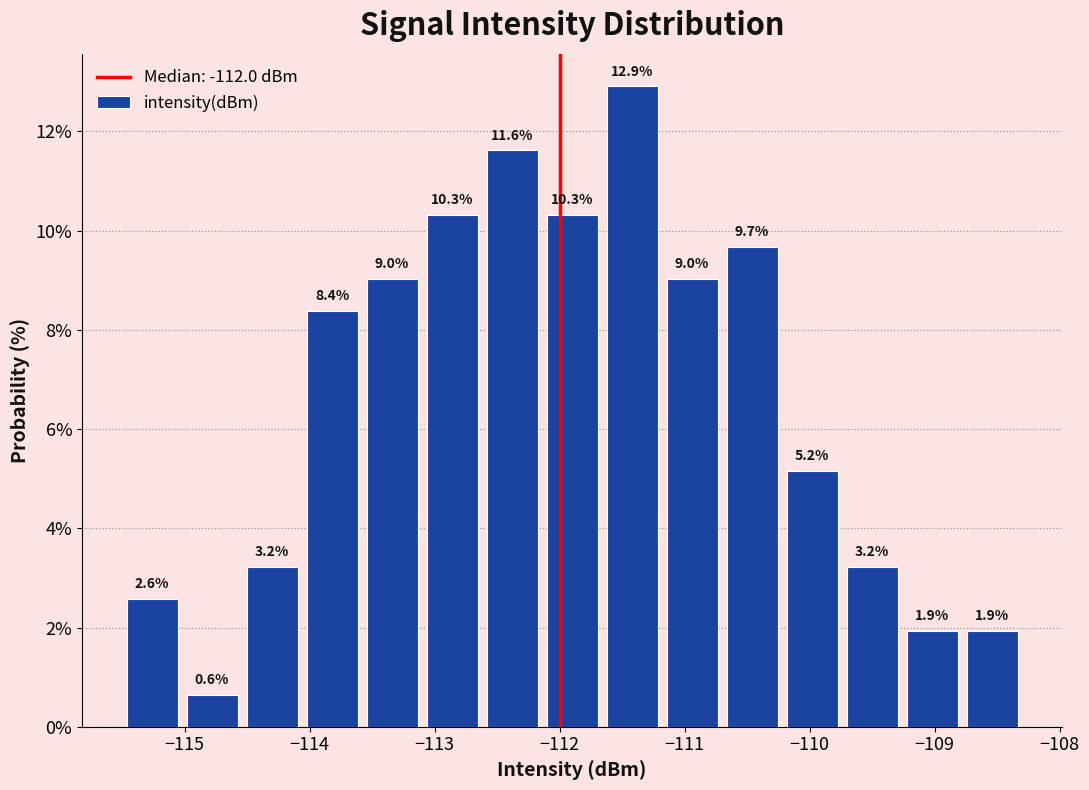

Over which range of the x-axis is the bar tallest?

-111.66 to -111.18